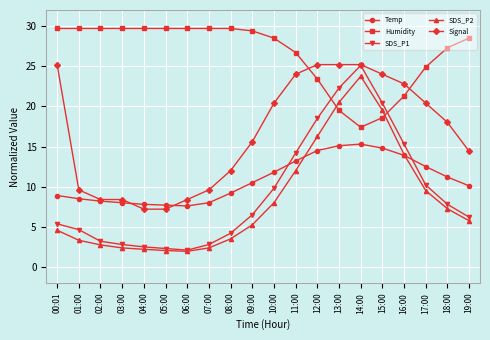

At which label does SDS_P2 reach its peak?

14:00